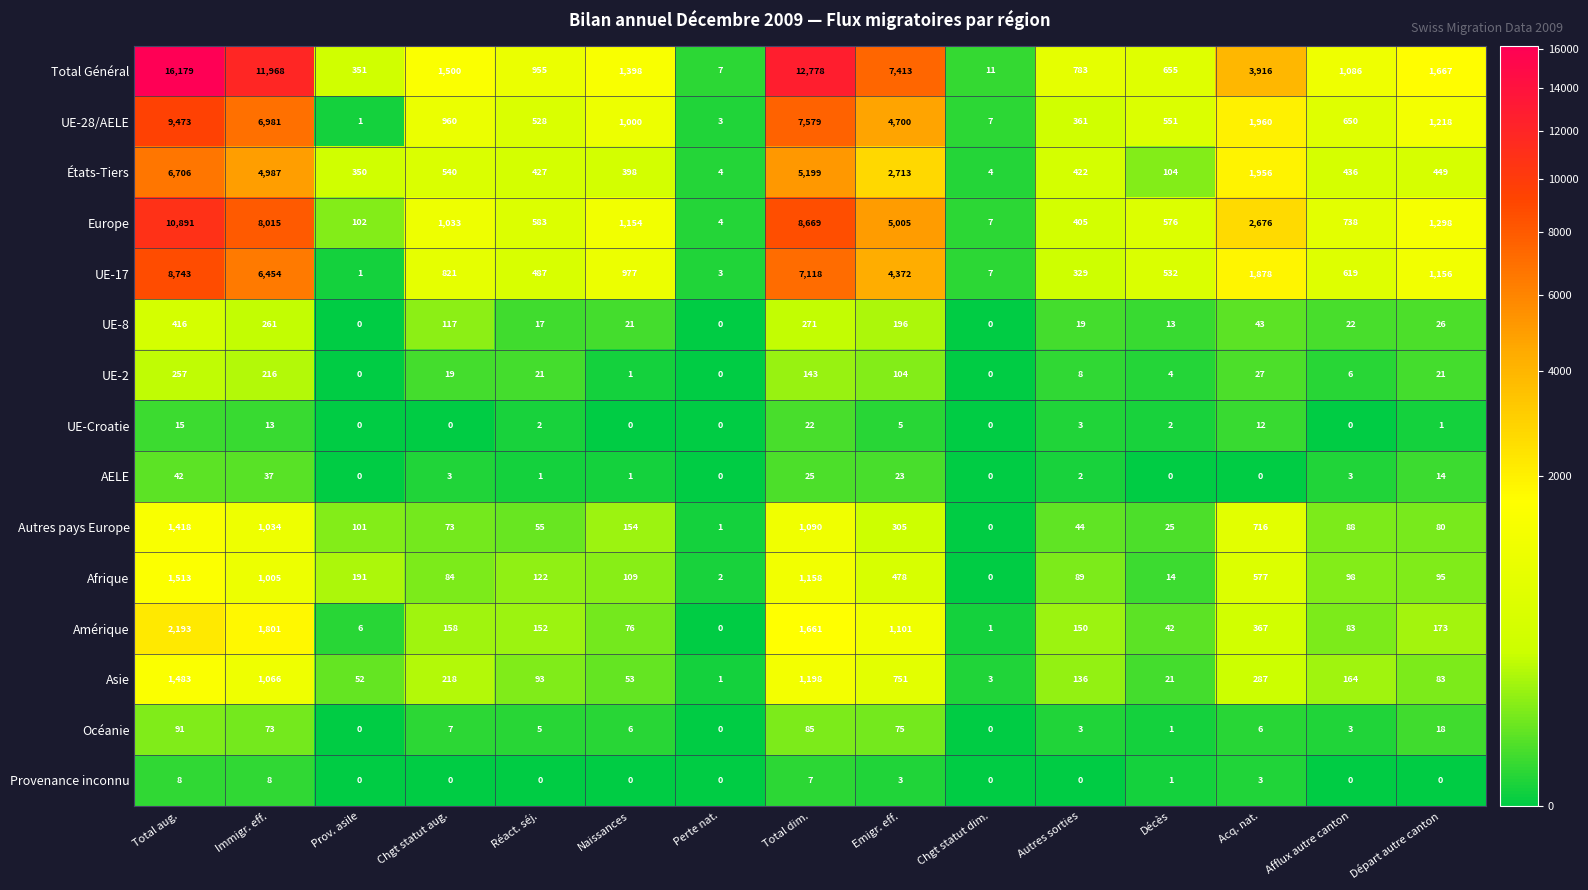

What is the average value of the UE-Croatie series?

5